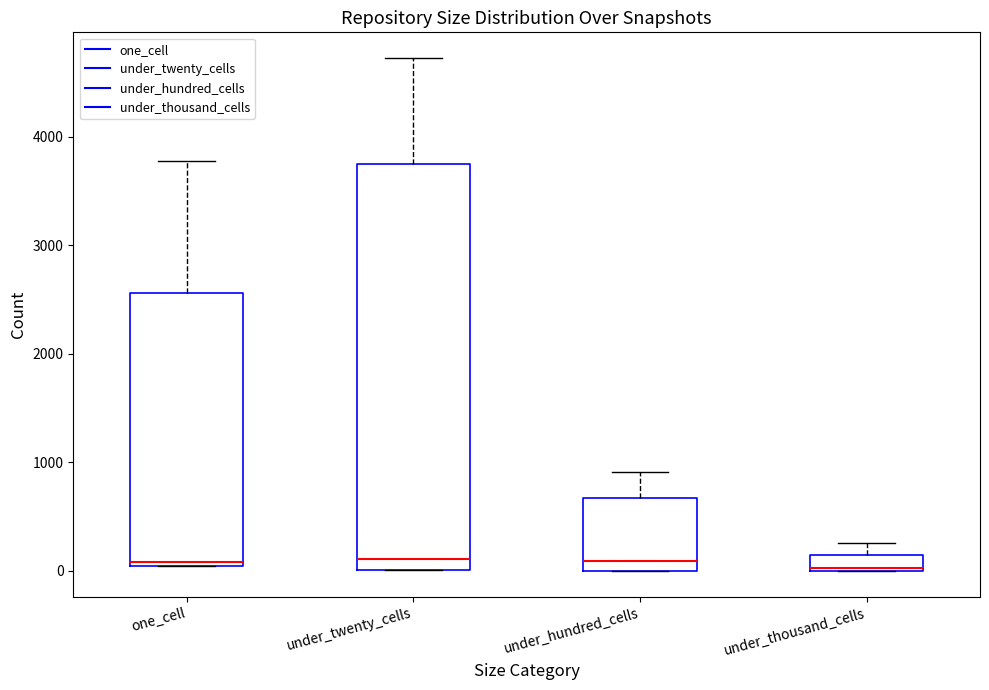

Which box is the tallest, from its lower edge to its upper edge?

under_twenty_cells